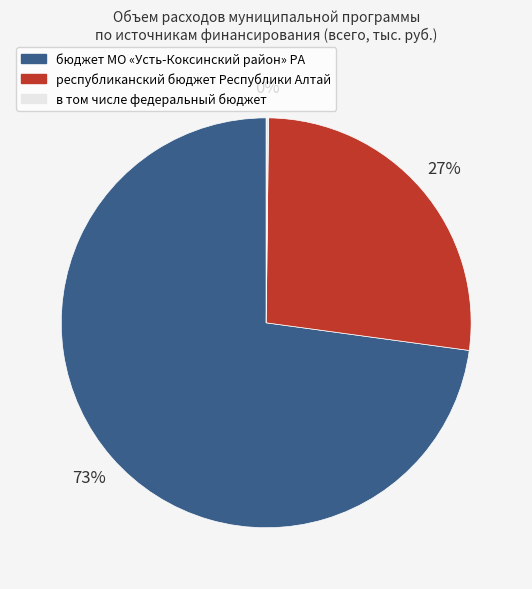

Which has a higher value, республиканский бюджет Республики Алтай or бюджет МО «Усть-Коксинский район» РА?

бюджет МО «Усть-Коксинский район» РА